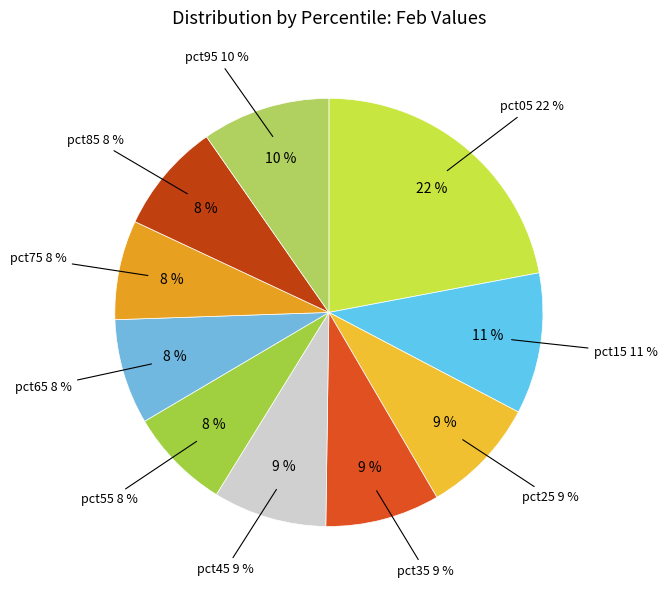

What percentage do pct85 and pct65 together represent?

16.3%